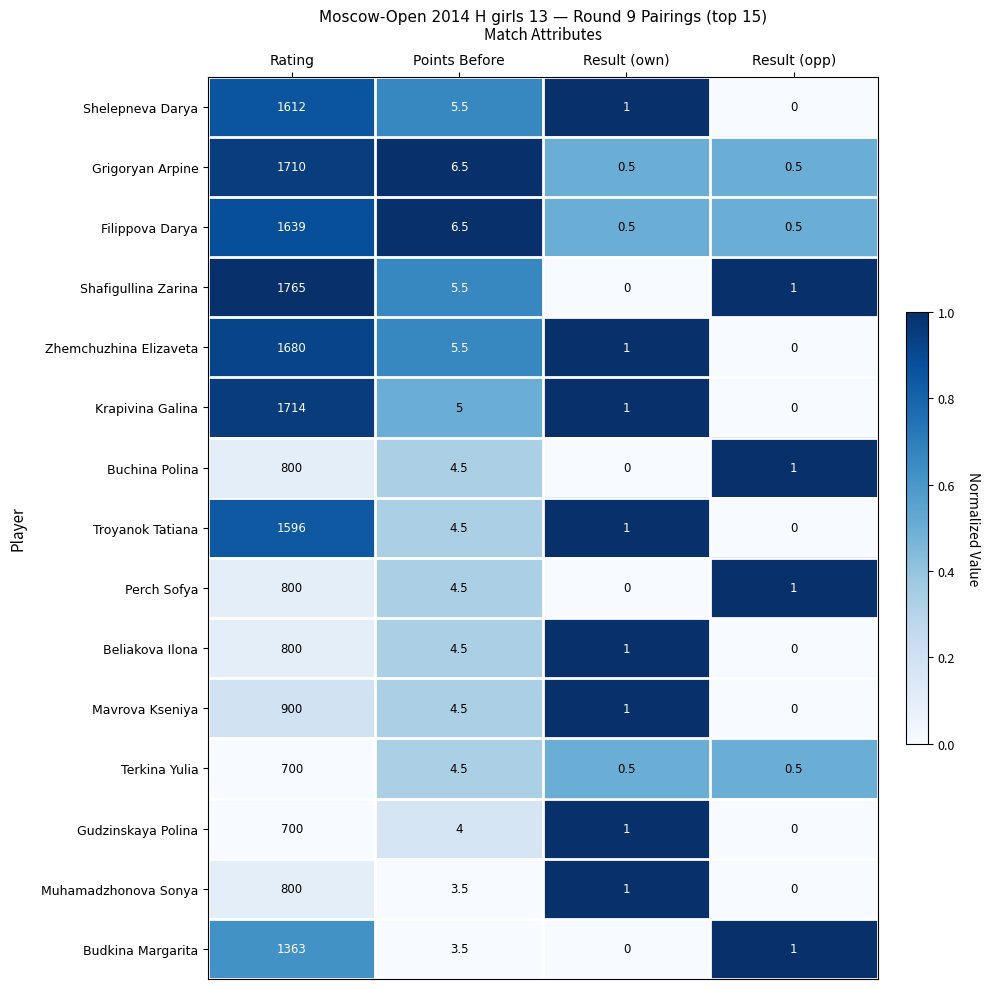

True or false: Filippova Darya has a value of 0.5 at Result (opp).

True